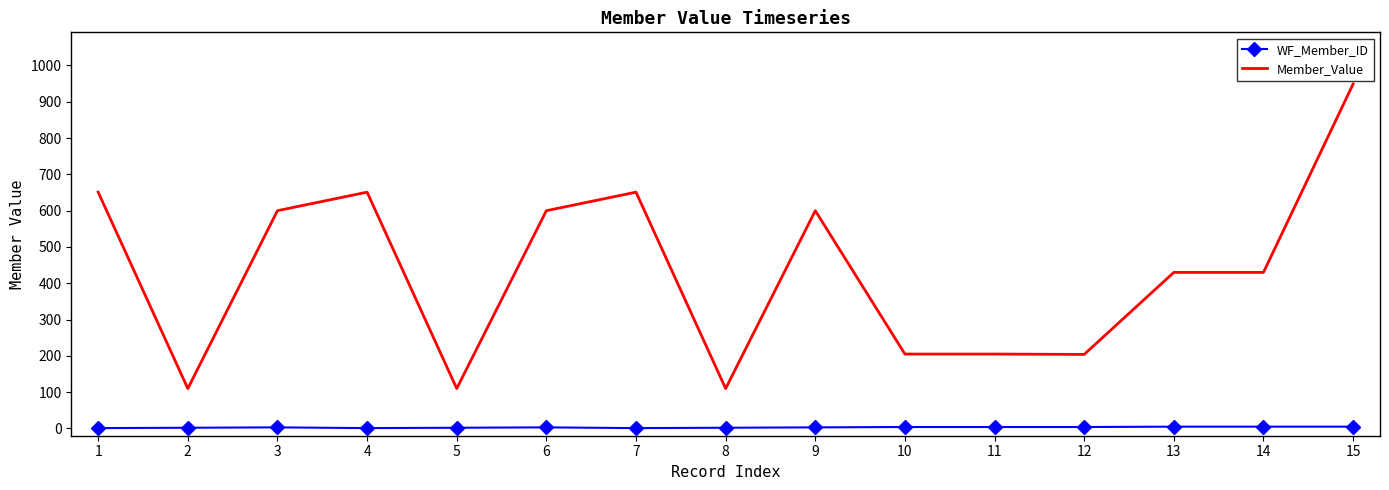

Rank the series by their average value, from lowest to highest.

WF_Member_ID, Member_Value